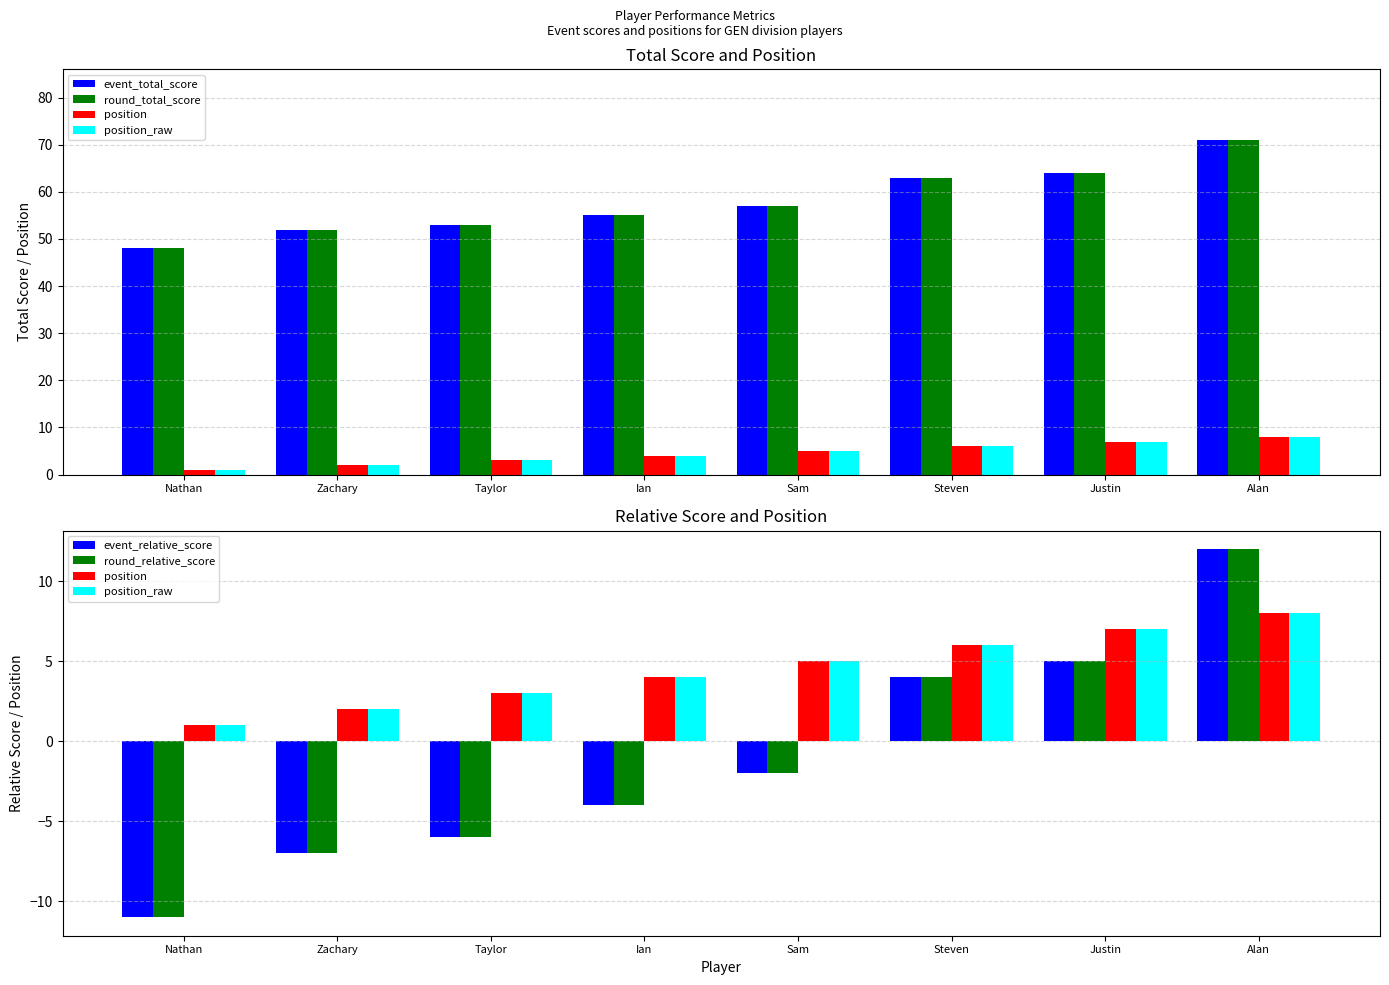

What position from the left is Zachary?

2